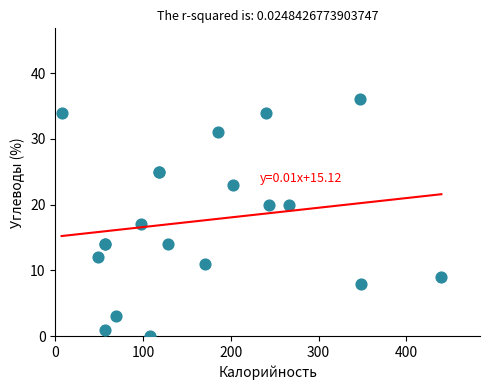

What Y value in the scatter plot is closest to 18?

17